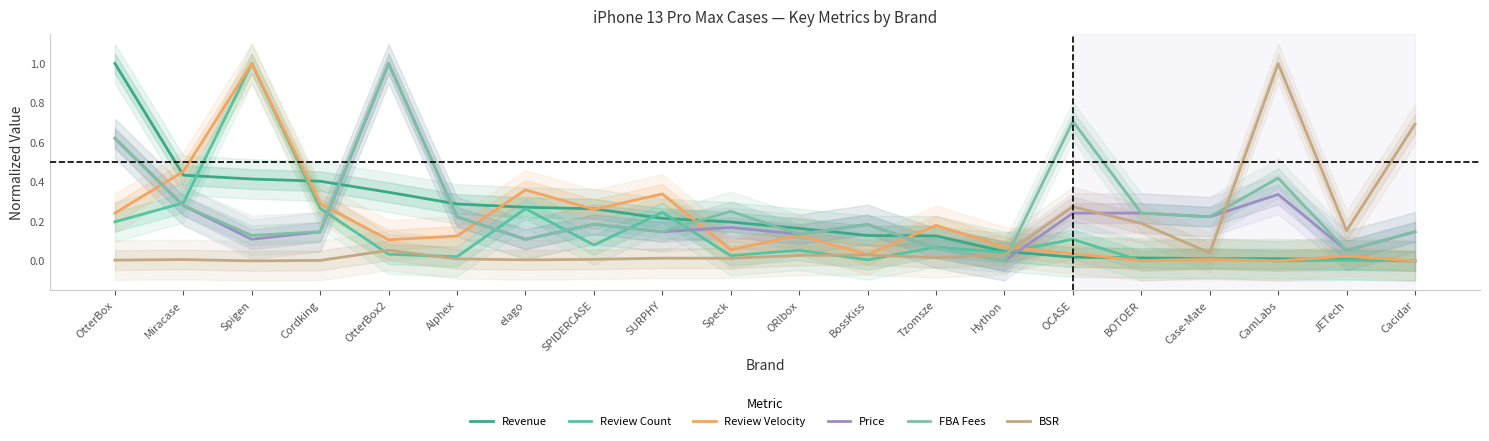

Reading left to right, list all the values displayed in this chart.

Revenue: OtterBox=1.0	Miracase=0.4	Spigen=0.4	Cordking=0.4	OtterBox2=0.3	Alphex=0.3	elago=0.3	SPIDERCASE=0.3	SURPHY=0.2	Speck=0.2	ORIbox=0.2	BossKiss=0.1	Tzomsze=0.1	Hython=0.0	OCASE=0.0	BOTOER=0.0	Case-Mate=0.0	CamLabs=0.0	JETech=0.0	Cacidar=0.0
Review Count: OtterBox=0.2	Miracase=0.3	Spigen=1.0	Cordking=0.3	OtterBox2=0.0	Alphex=0.0	elago=0.3	SPIDERCASE=0.1	SURPHY=0.2	Speck=0.0	ORIbox=0.1	BossKiss=0.0	Tzomsze=0.1	Hython=0.0	OCASE=0.1	BOTOER=0.0	Case-Mate=0.0	CamLabs=0.0	JETech=0.0	Cacidar=0.0
Review Velocity: OtterBox=0.2	Miracase=0.5	Spigen=1.0	Cordking=0.3	OtterBox2=0.1	Alphex=0.1	elago=0.4	SPIDERCASE=0.3	SURPHY=0.3	Speck=0.1	ORIbox=0.1	BossKiss=0.0	Tzomsze=0.2	Hython=0.1	OCASE=0.0	BOTOER=0.0	Case-Mate=0.0	CamLabs=0.0	JETech=0.0	Cacidar=0.0
Price: OtterBox=0.6	Miracase=0.3	Spigen=0.1	Cordking=0.1	OtterBox2=1.0	Alphex=0.2	elago=0.1	SPIDERCASE=0.2	SURPHY=0.1	Speck=0.2	ORIbox=0.1	BossKiss=0.2	Tzomsze=0.1	Hython=0.0	OCASE=0.2	BOTOER=0.2	Case-Mate=0.2	CamLabs=0.3	JETech=0.1	Cacidar=0.1
FBA Fees: OtterBox=0.6	Miracase=0.3	Spigen=0.1	Cordking=0.1	OtterBox2=1.0	Alphex=0.2	elago=0.1	SPIDERCASE=0.2	SURPHY=0.1	Speck=0.3	ORIbox=0.1	BossKiss=0.2	Tzomsze=0.1	Hython=0.0	OCASE=0.7	BOTOER=0.2	Case-Mate=0.2	CamLabs=0.4	JETech=0.1	Cacidar=0.1
BSR: OtterBox=0.0	Miracase=0.0	Spigen=0.0	Cordking=0.0	OtterBox2=0.1	Alphex=0.0	elago=0.0	SPIDERCASE=0.0	SURPHY=0.0	Speck=0.0	ORIbox=0.0	BossKiss=0.0	Tzomsze=0.0	Hython=0.0	OCASE=0.3	BOTOER=0.2	Case-Mate=0.0	CamLabs=1.0	JETech=0.2	Cacidar=0.7